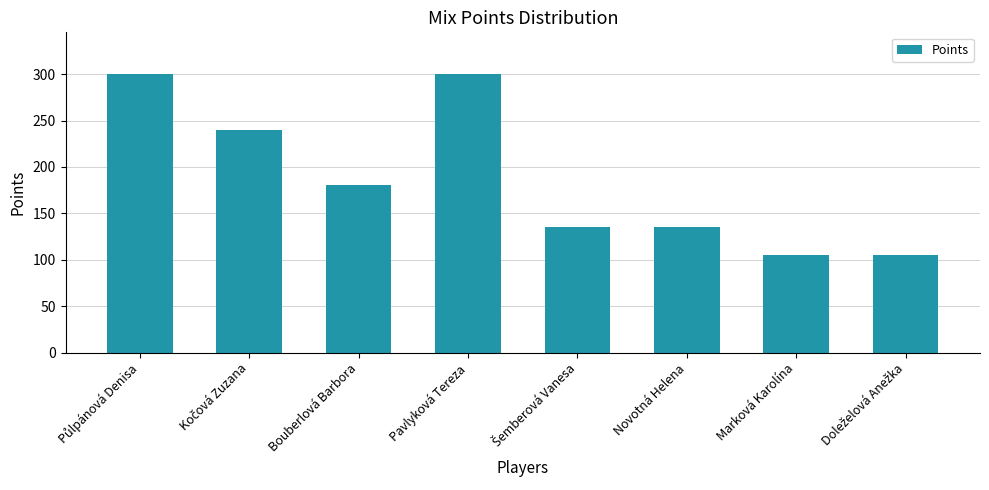

What is the value of the 6th bar from the left?

135